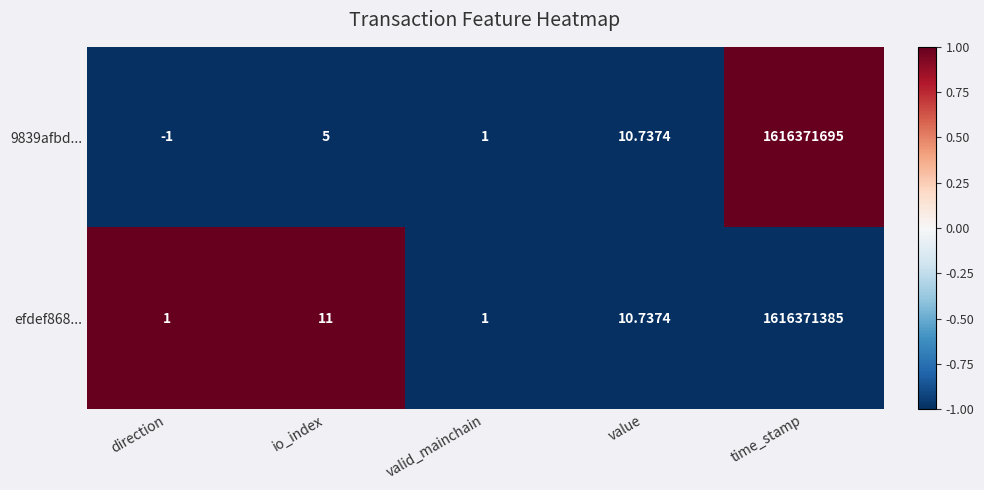

At which category is the sum across all series the highest?

time_stamp